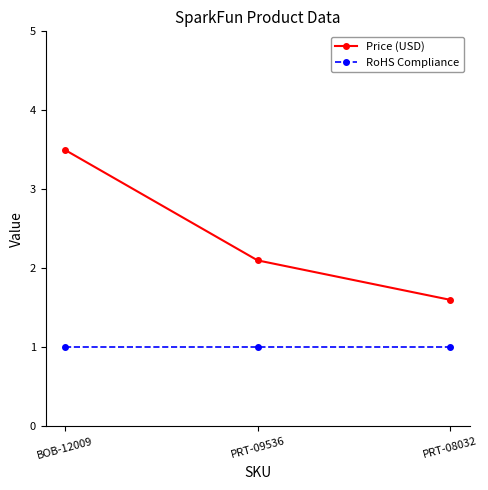

What is the greatest value displayed?

3.5